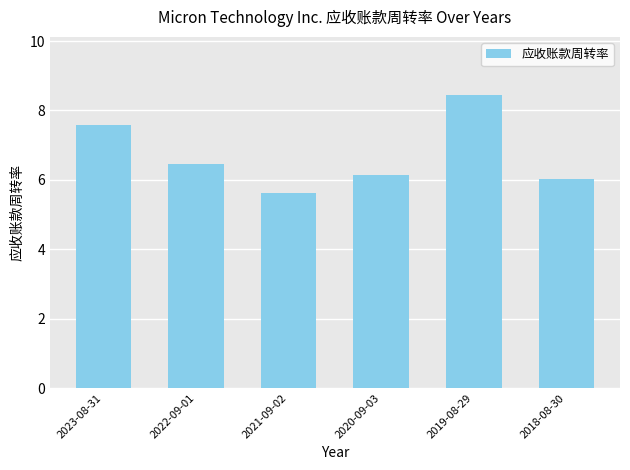

What is the change in value from 2022-09-01 to 2021-09-02?

-0.8